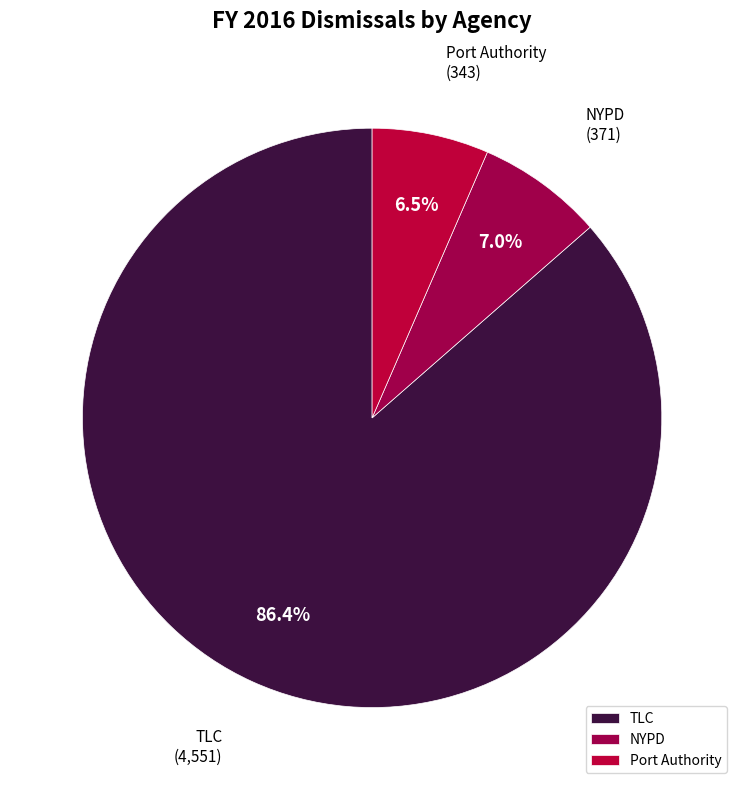

Rank the categories by value from highest to lowest.

TLC, NYPD, Port Authority